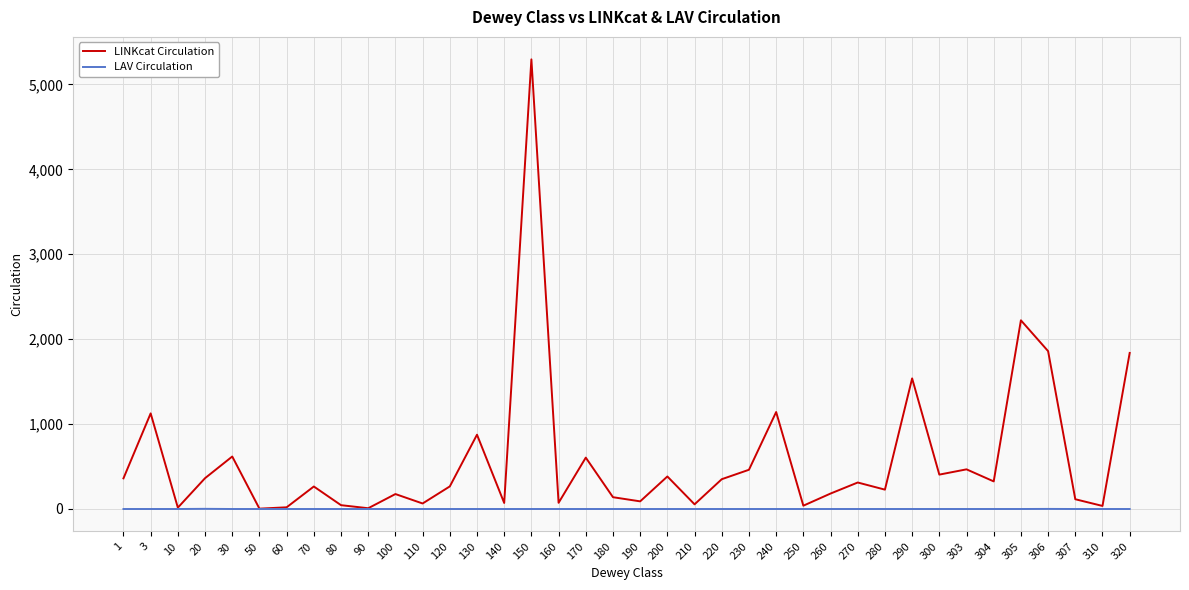

True or false: LINKcat Circulation has a value of 36 at 310.

True